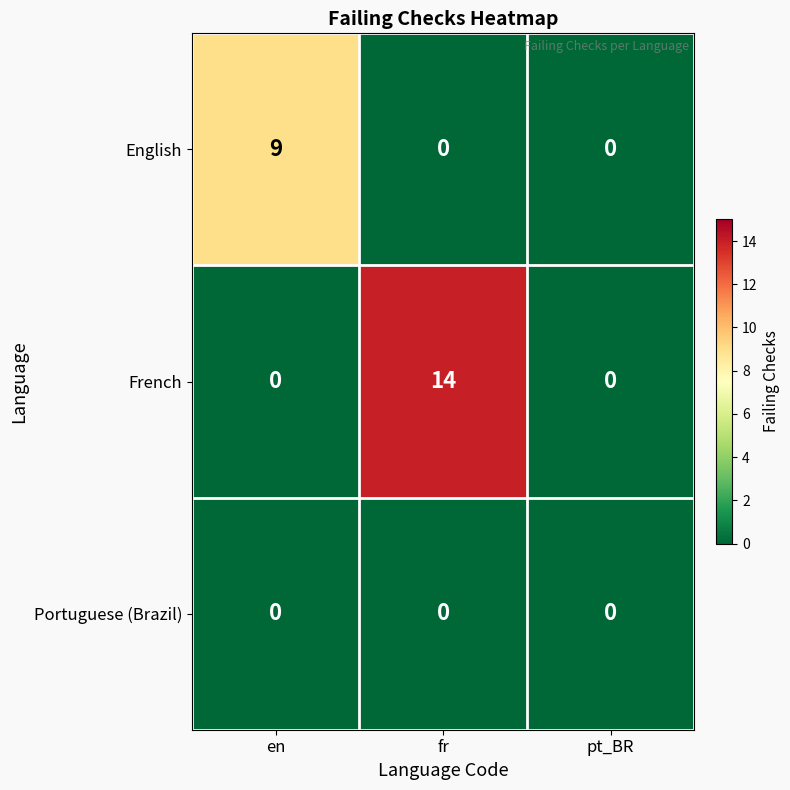

Reading right to left, what are all the values shown in this chart?

English: 0	0	9
French: 0	14	0
Portuguese (Brazil): 0	0	0